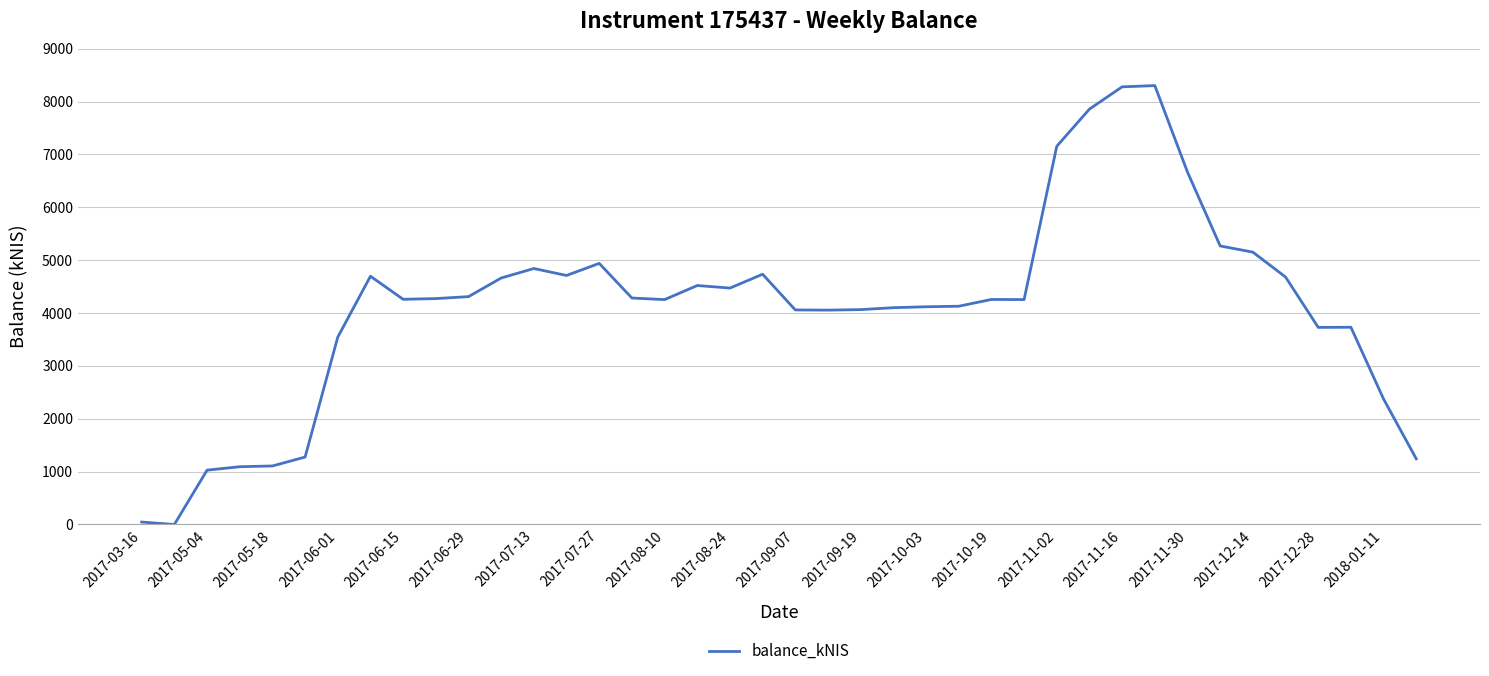

What is the difference between the maximum and minimum values?

8303.0